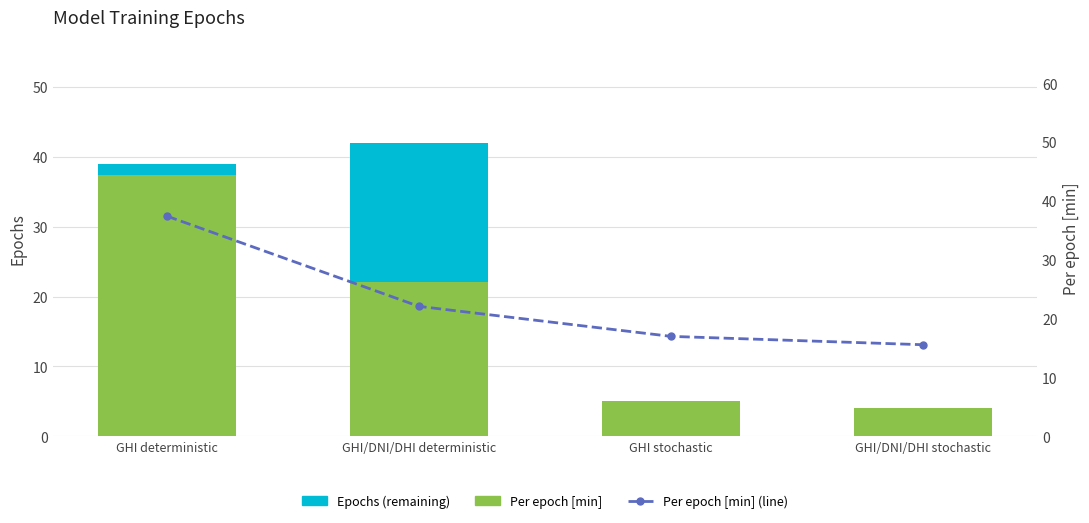

What is the total value across all series at GHI/DNI/DHI stochastic?

15.6